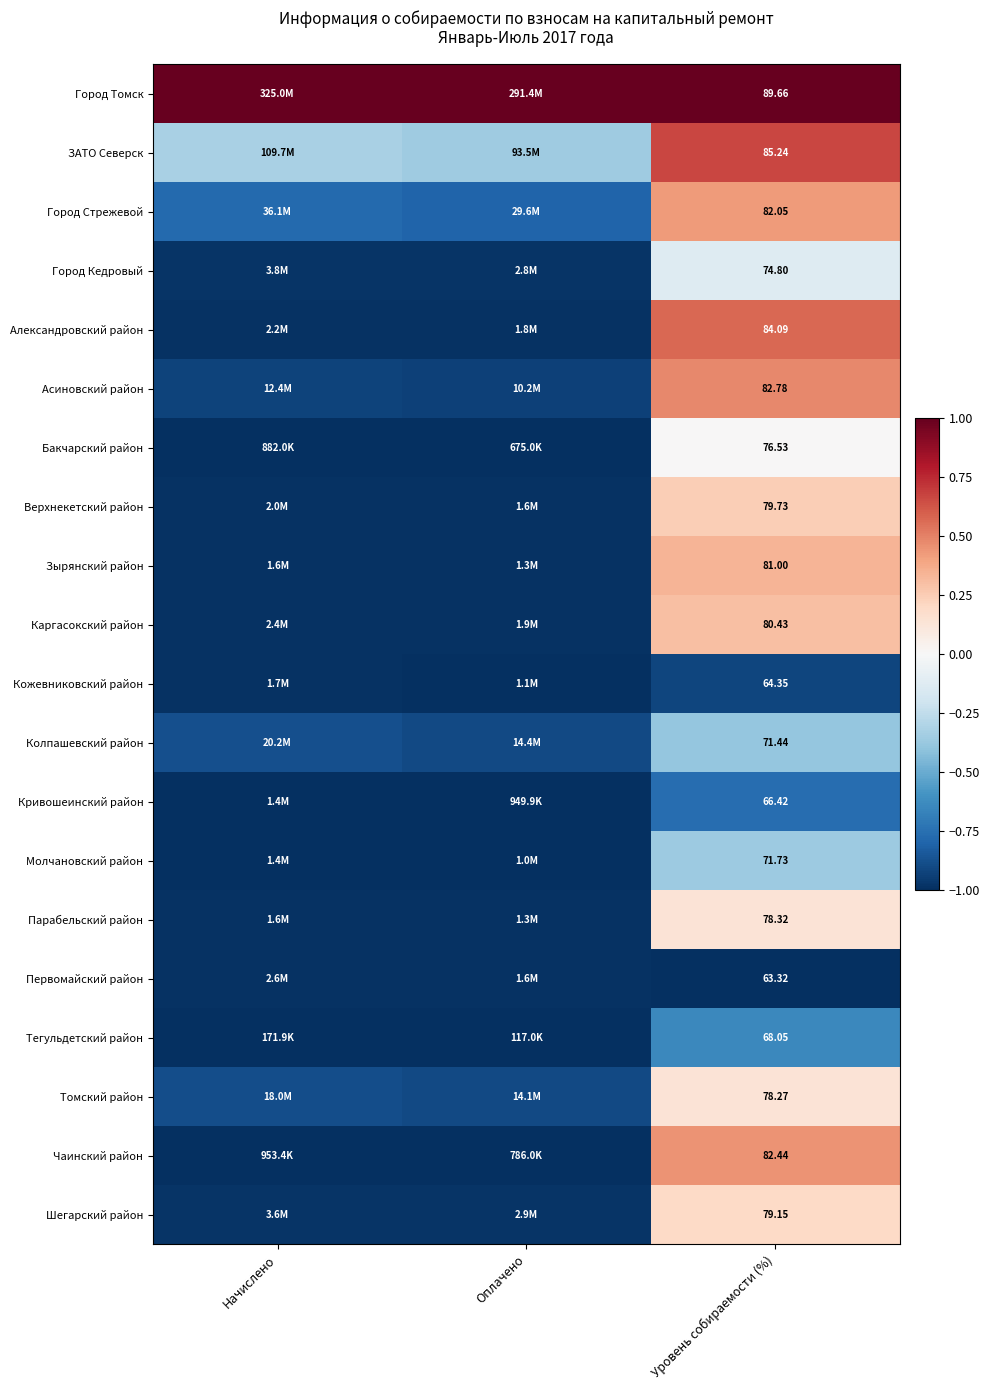

Is the value of Верхнекетский район at Уровень собираемости (%) greater than the value of Молчановский район at Уровень собираемости (%)?

Yes